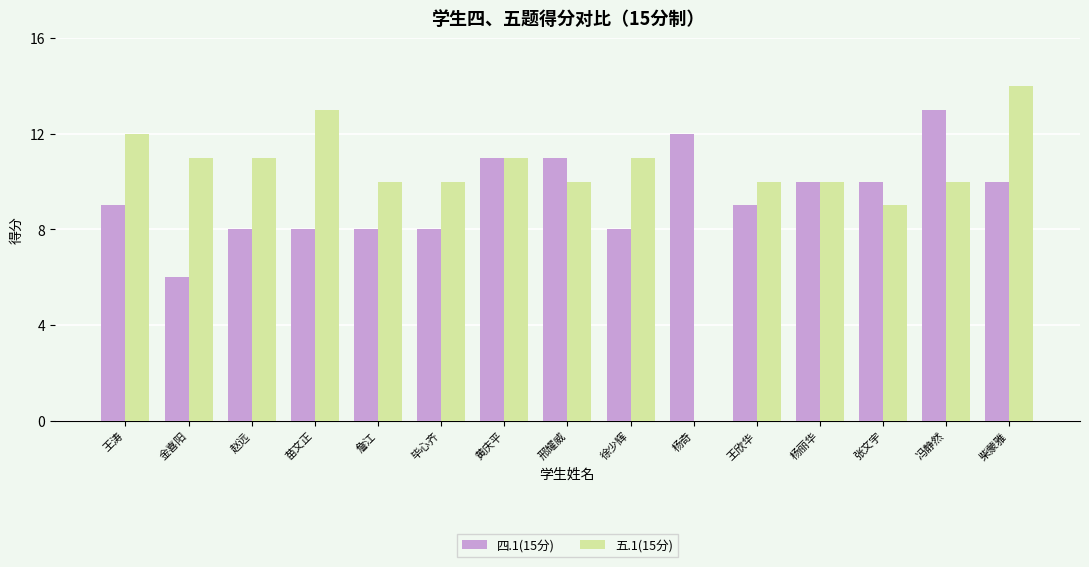

At which label is 五.1(15分) closest to 7?

张文宇